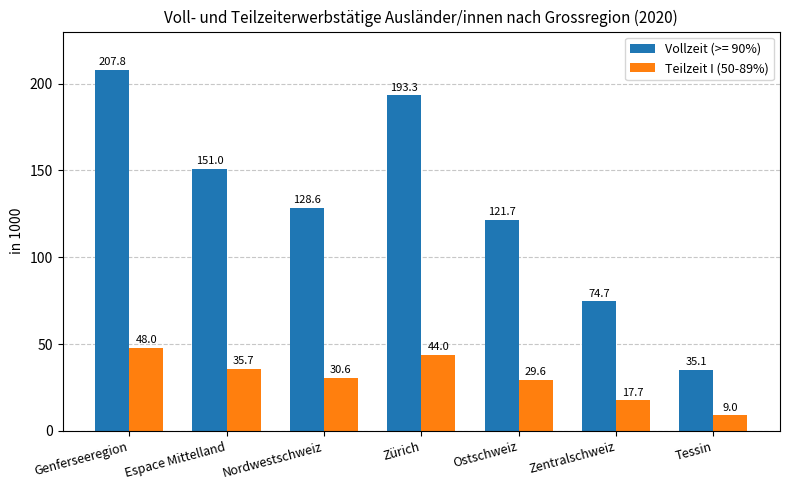

What is the maximum value shown in the chart?

207.8